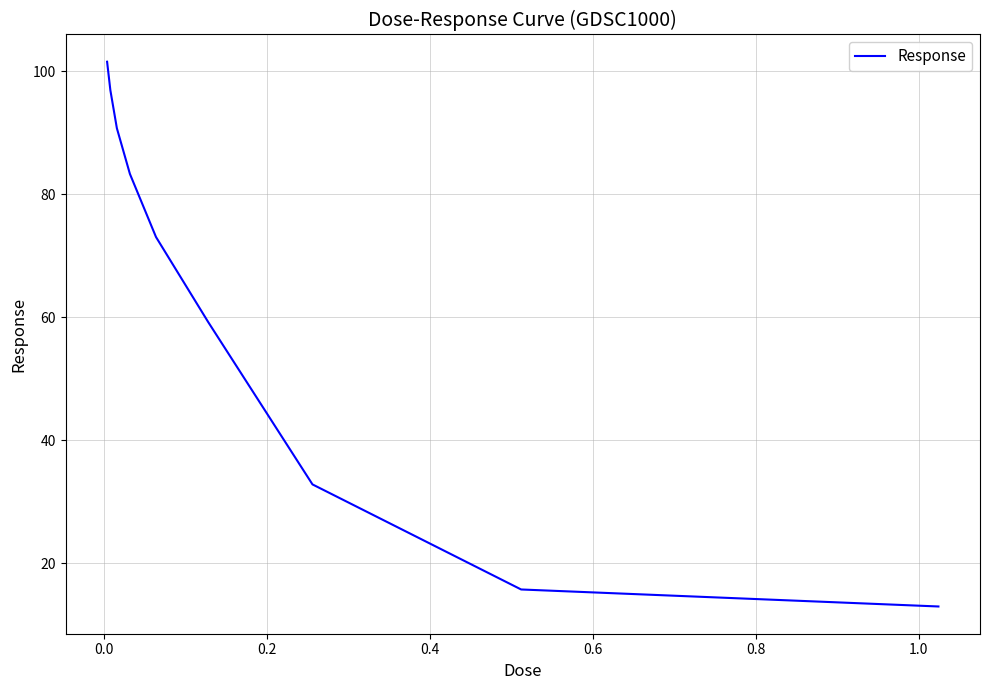

What is the difference between the second highest and minimum values?

84.0